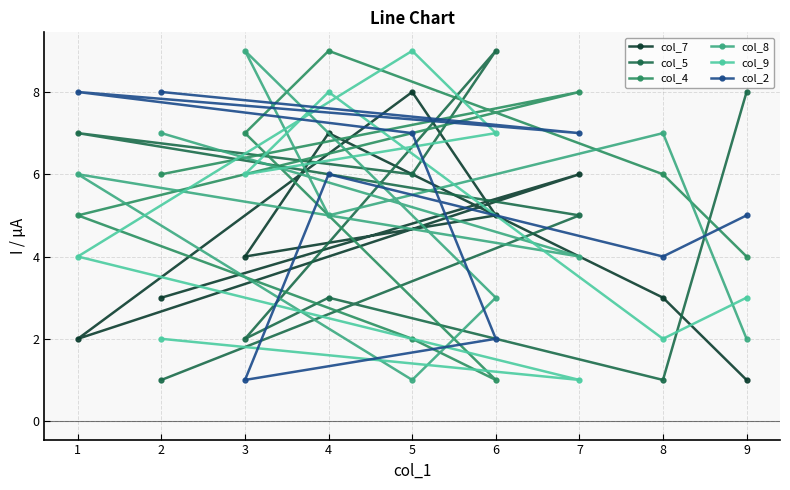

Which series ends up on top after the final intersection of col_4 and col_8?

col_4